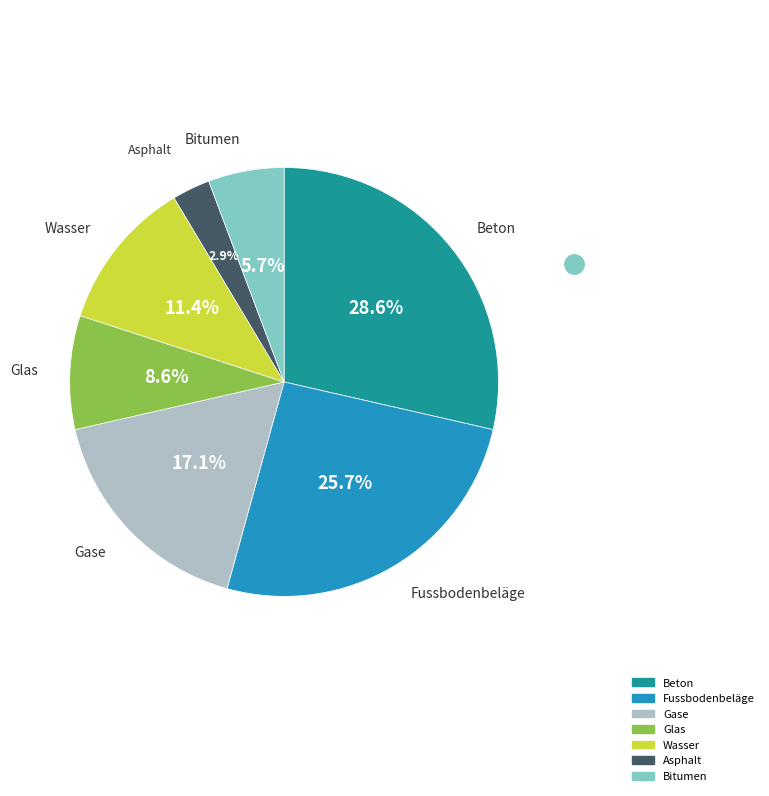

Is it true that Fussbodenbeläge is 32% of the pie?

False